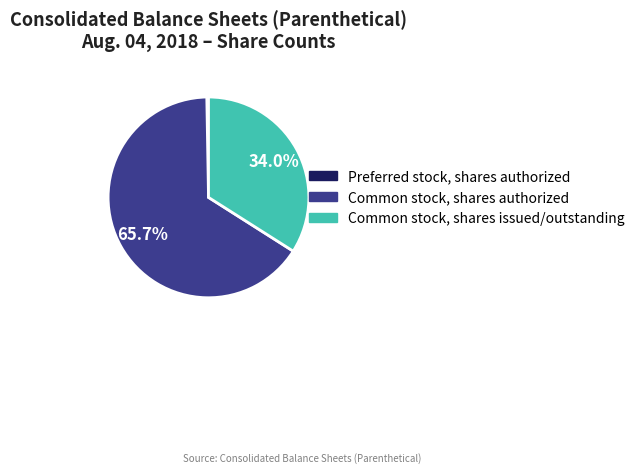

What is the ratio of the value at Common stock, shares authorized to the value at Common stock, shares issued/outstanding?

1.9